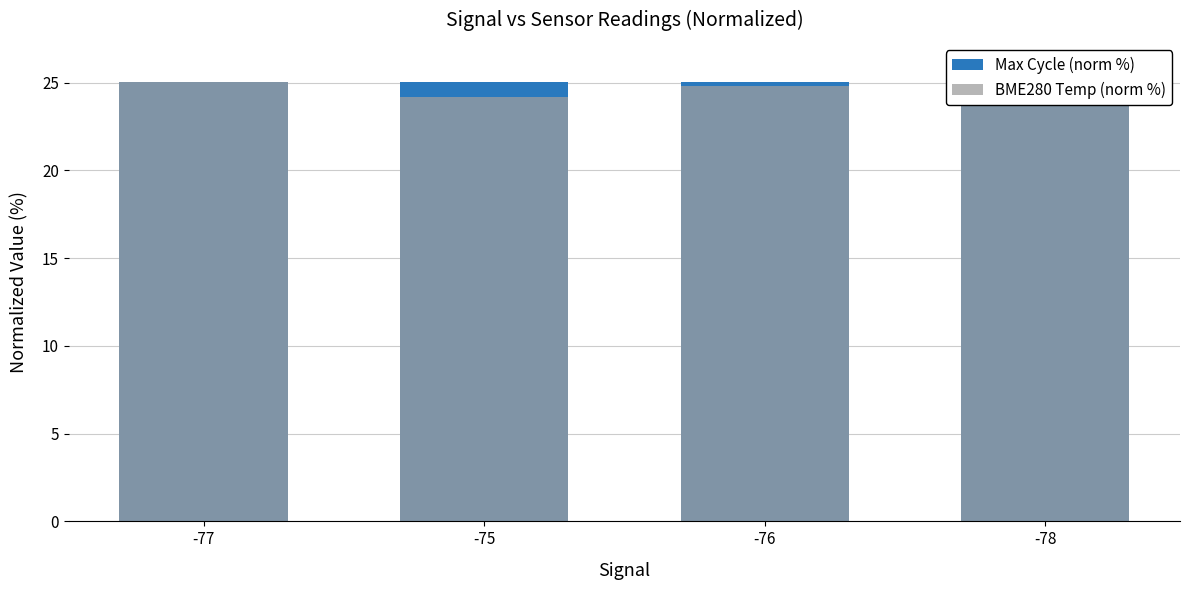

The Max Cycle (norm %) series shows 42.2 at -77. True or false?

False